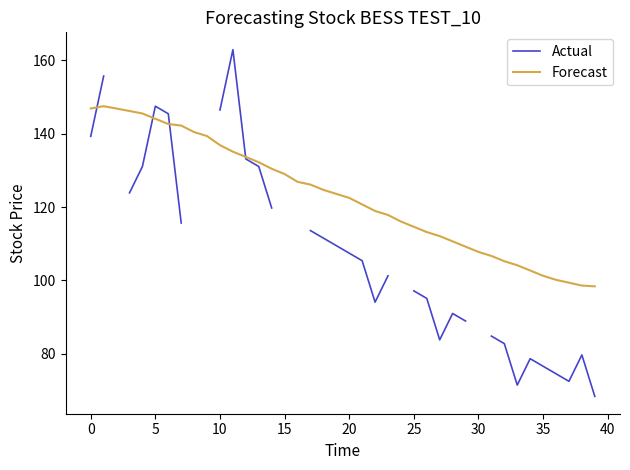

What is the total value across all series at 15?

276.5